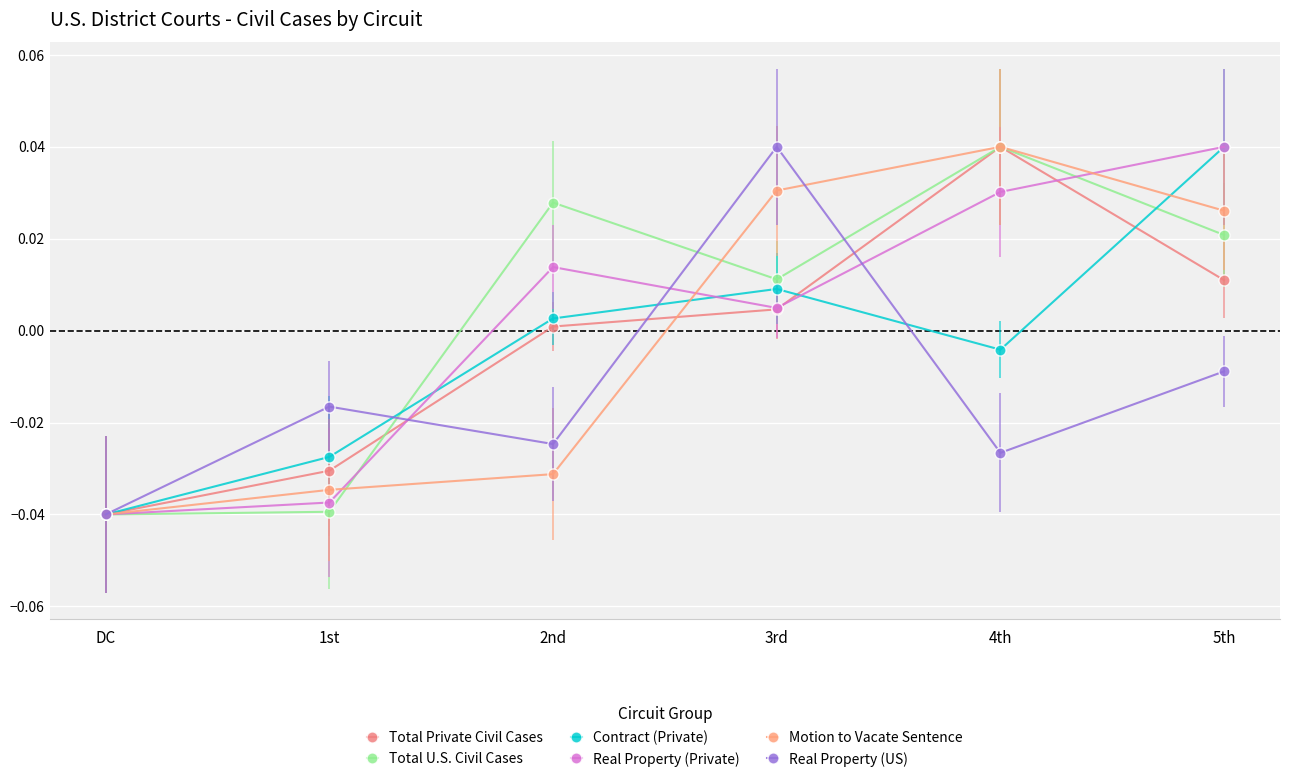

Is the value of Real Property (Private) at 5th greater than the value of Real Property (US) at 2nd?

Yes